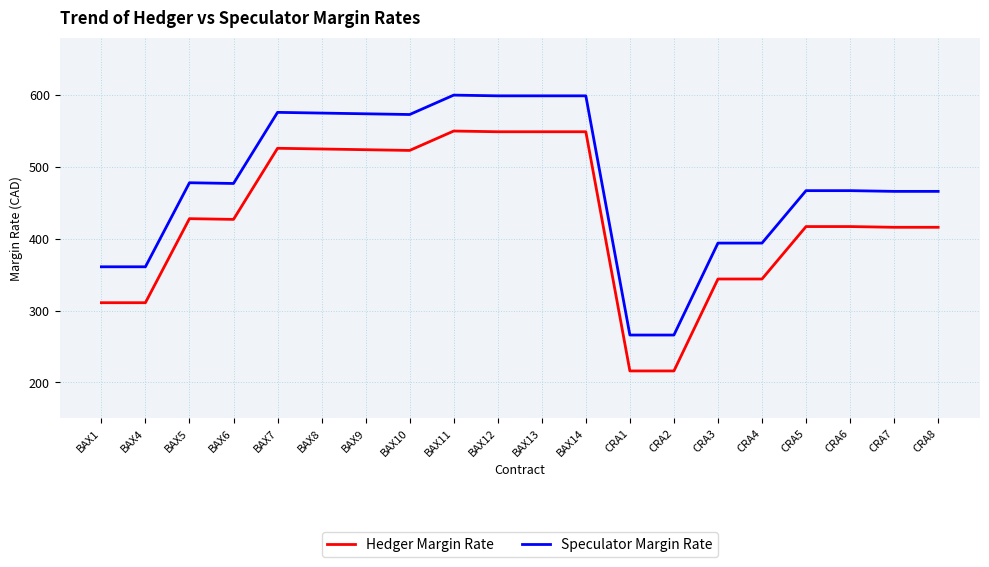

The value of Speculator Margin Rate at CRA4 is 394. True or false?

True